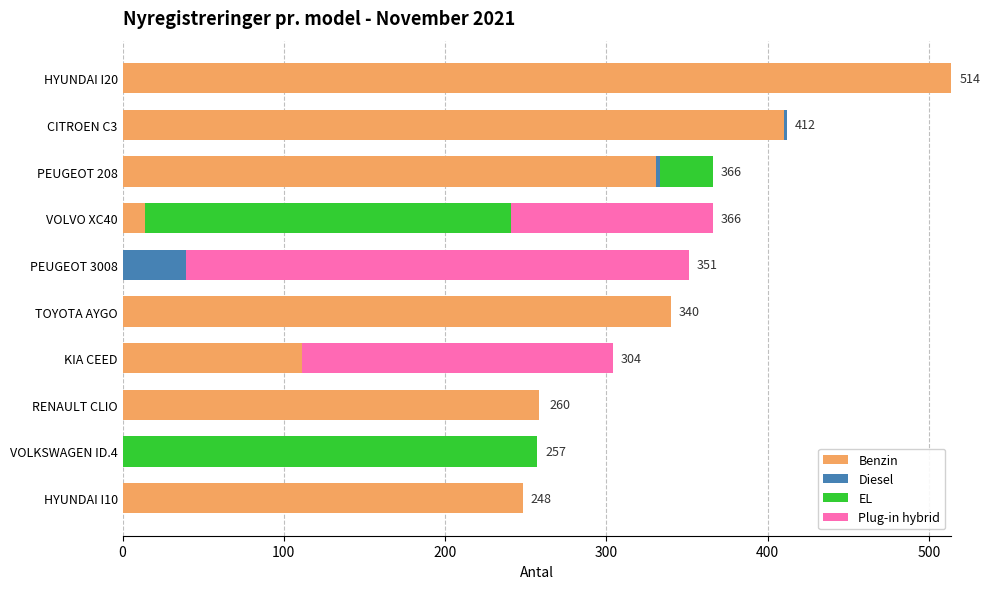

What is the sum of all Benzin values?

2226